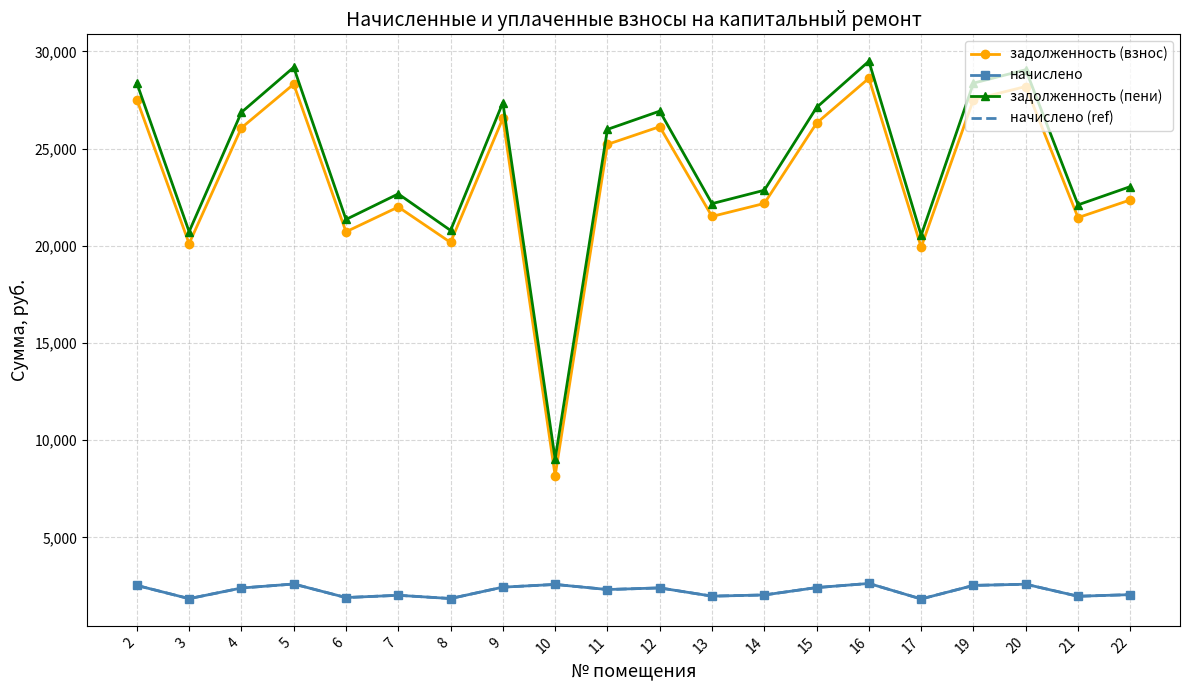

Reading left to right, list all the values displayed in this chart.

задолженность (взнос): 2=27522.5	3=20110.2	4=26064.5	5=28312.2	6=20717.8	7=21993.7	8=20171.0	9=26550.5	10=8170.6	11=25213.8	12=26125.1	13=21507.7	14=22176.0	15=26307.4	16=28616.0	17=19927.9	19=27522.5	20=28190.9	21=21446.9	22=22358.2
начислено: 2=2527.7	3=1847.0	4=2393.8	5=2600.3	6=1902.8	7=2020.0	8=1852.6	9=2438.5	10=2578.0	11=2315.7	12=2399.4	13=1975.3	14=2036.7	15=2416.1	16=2628.2	17=1830.2	19=2527.7	20=2589.1	21=1969.7	22=2053.4
задолженность (пени): 2=28365.1	3=20725.9	4=26862.4	5=29179.0	6=21352.0	7=22667.0	8=20788.6	9=27363.3	10=9029.9	11=25985.7	12=26924.9	13=22166.2	14=22854.9	15=27112.7	16=29492.1	17=20538.0	19=28365.1	20=29053.9	21=22103.5	22=23042.6
начислено (ref): 2=2527.7	3=1847.0	4=2393.8	5=2600.3	6=1902.8	7=2020.0	8=1852.6	9=2438.5	10=2578.0	11=2315.7	12=2399.4	13=1975.3	14=2036.7	15=2416.1	16=2628.2	17=1830.2	19=2527.7	20=2589.1	21=1969.7	22=2053.4